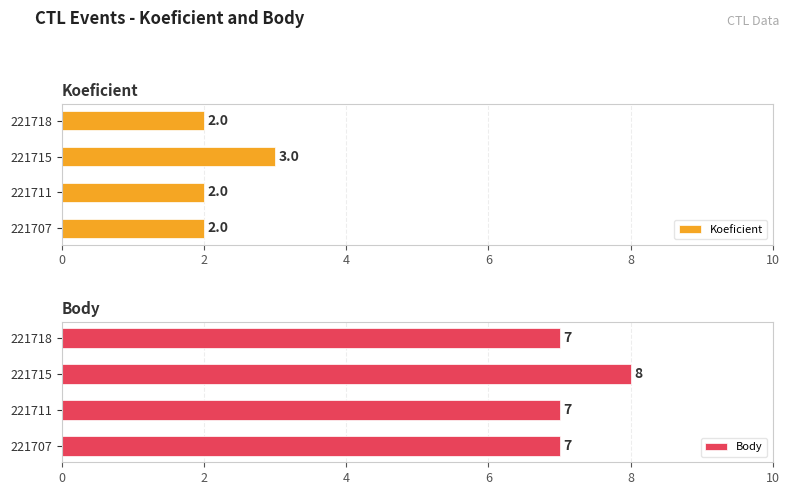

What is the lowest value of the Koeficient series?

2